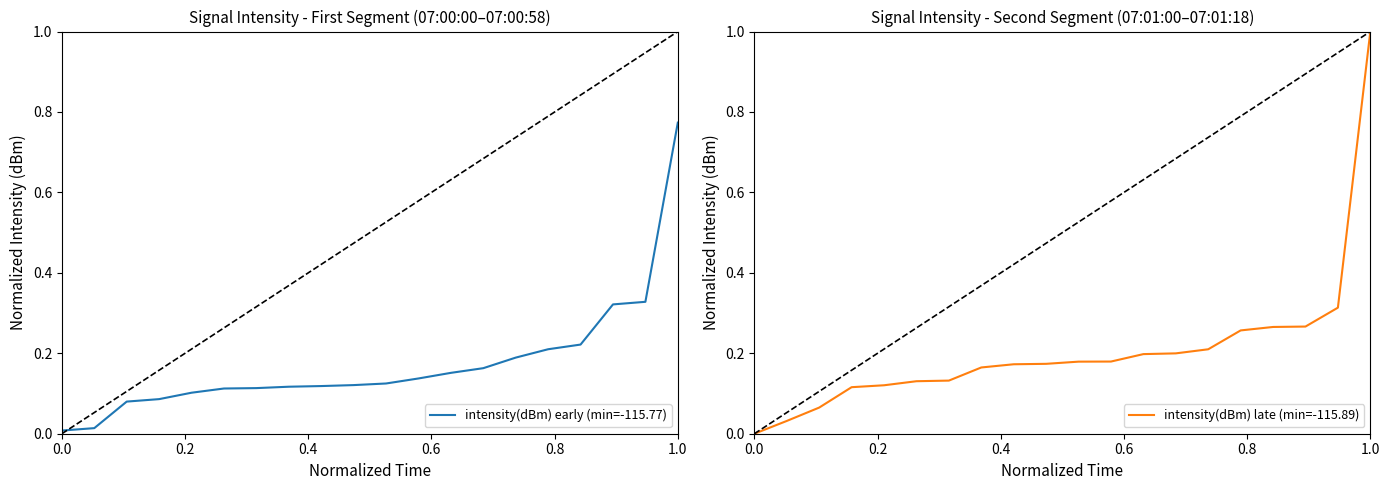

What is the maximum value for intensity(dBm) early (min=-115.77)?

0.8